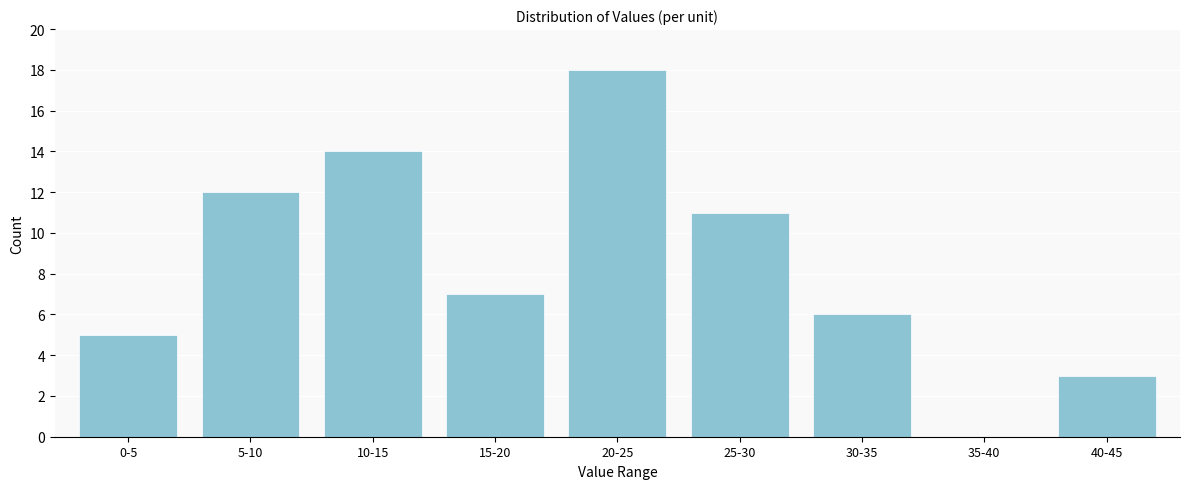

Reading left to right, list all the values displayed in this chart.

0-5=5	5-10=12	10-15=14	15-20=7	20-25=18	25-30=11	30-35=6	35-40=0	40-45=3